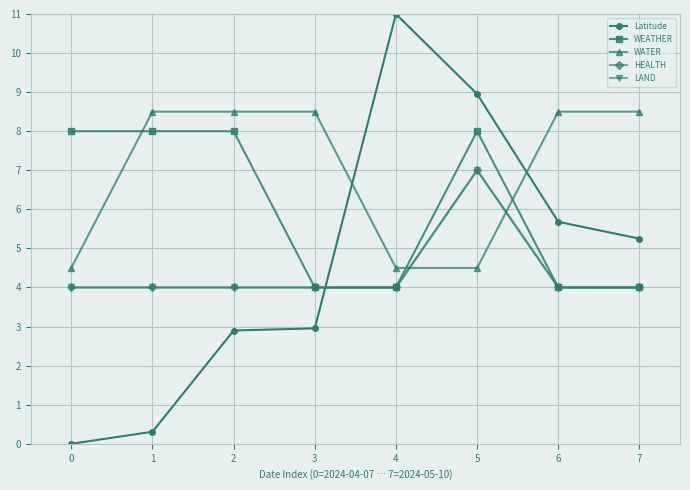

How many interior local peaks does the Latitude series have?

1